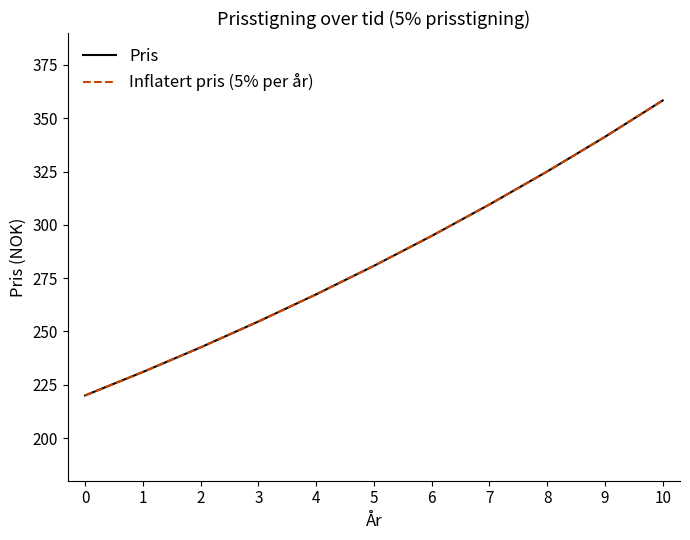

Does the chart display data point markers on the line(s)?

No